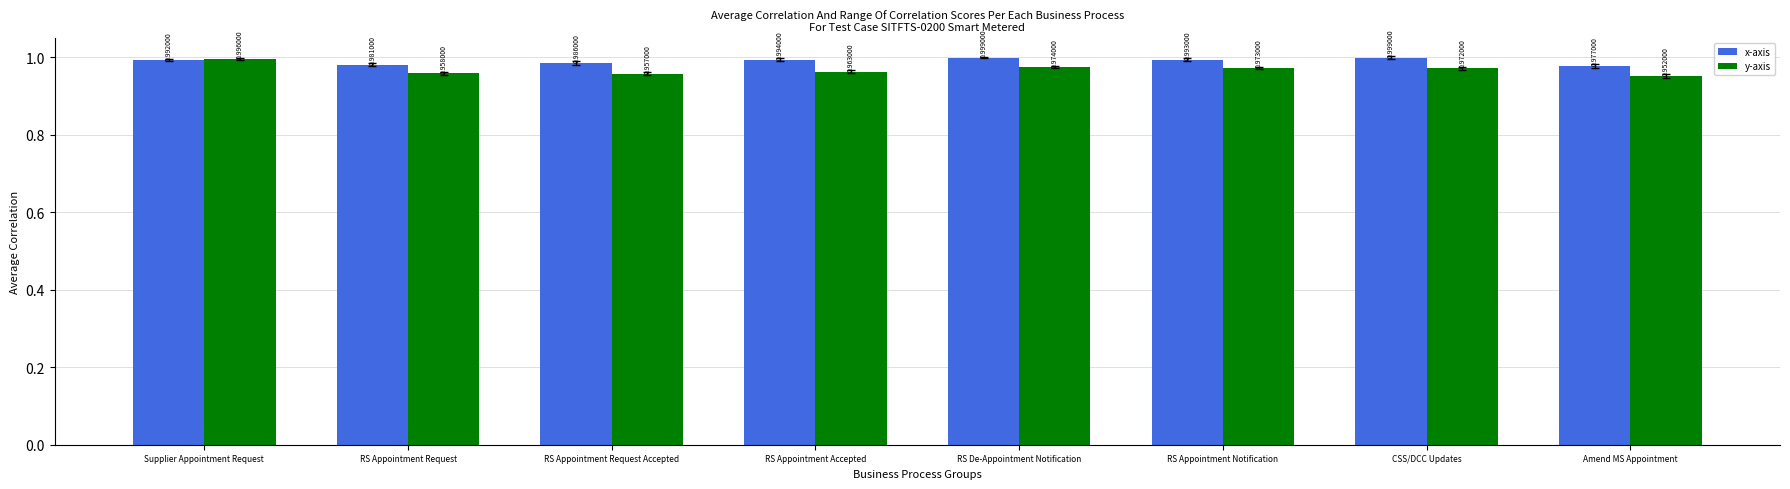

At how many categories does at least one series exceed 0?

8